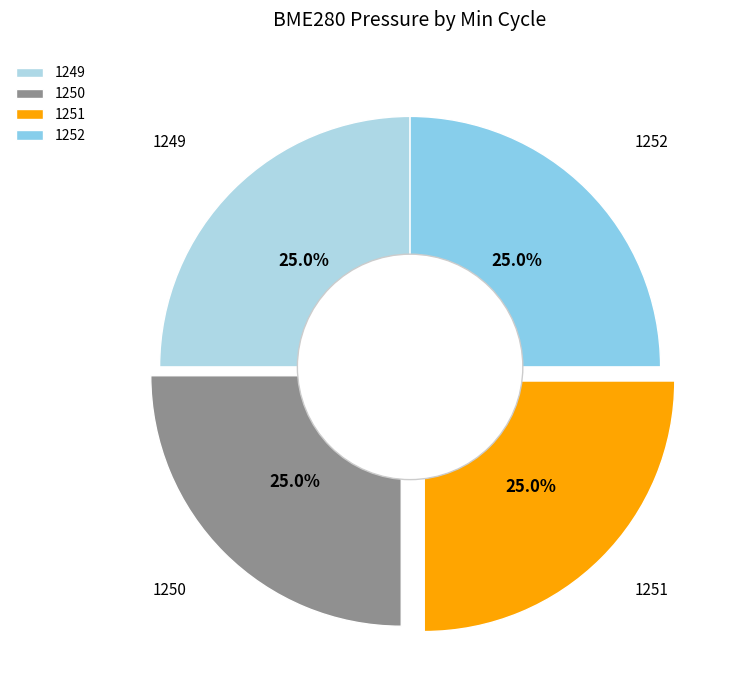

True or false: 1249 accounts for 37% of the total.

False